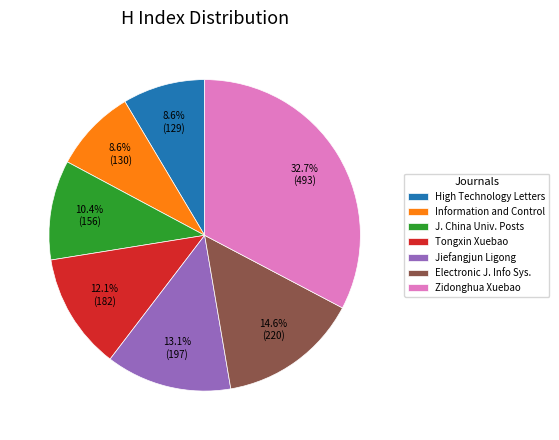

Does any single category account for the majority?

No